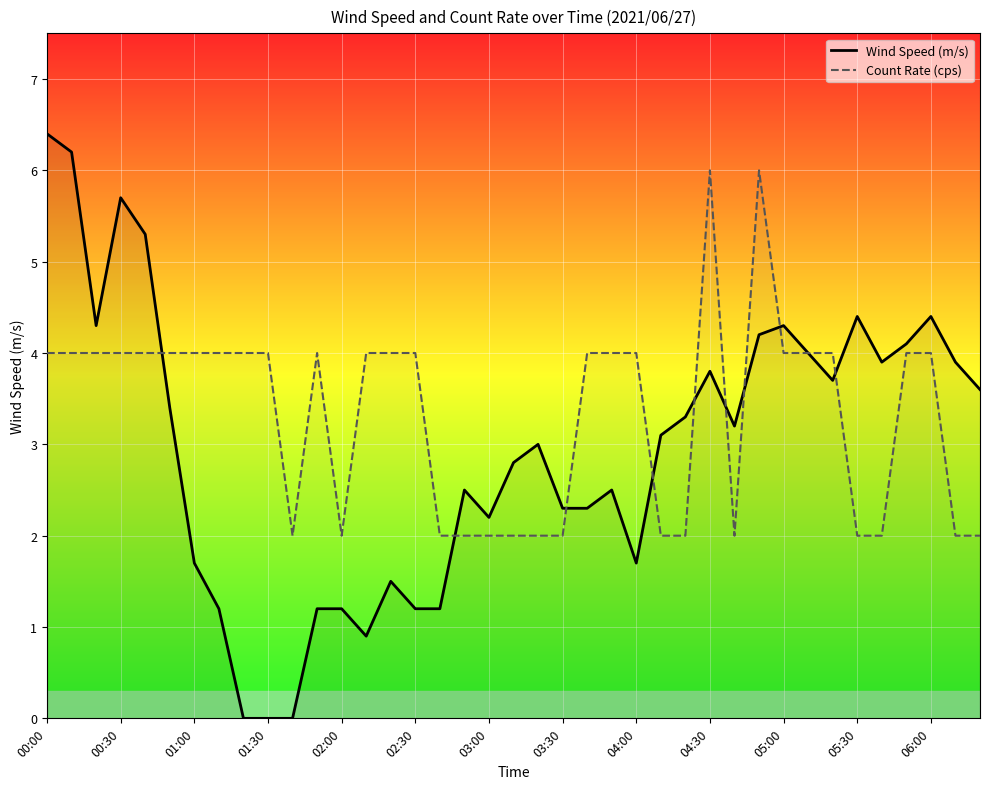

List the series in order of their peak value, lowest first.

Count Rate (cps), Wind Speed (m/s)